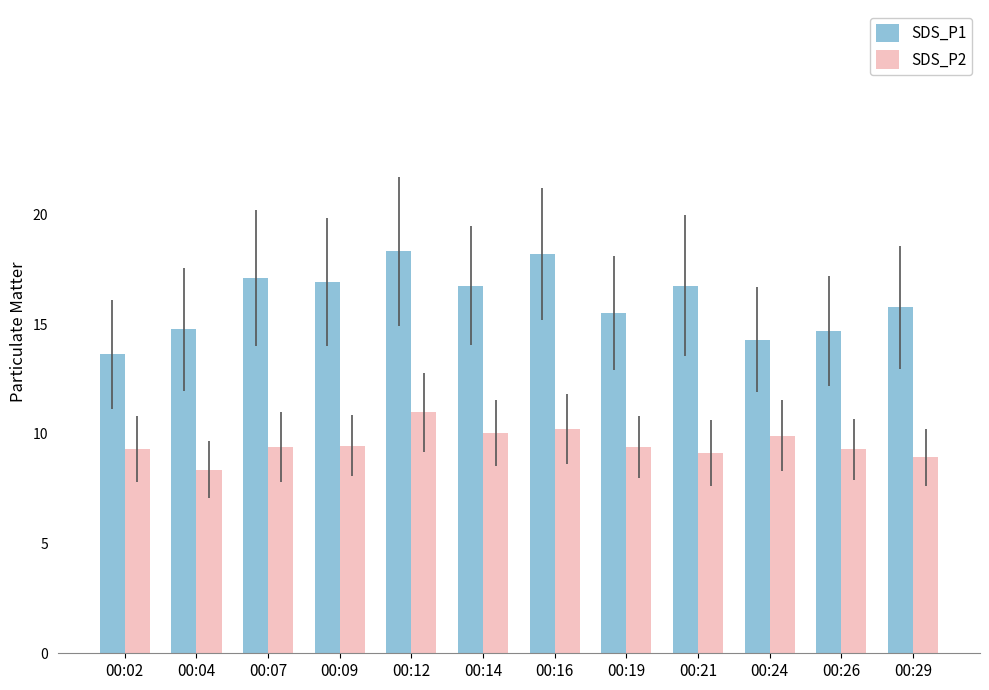

Read the SDS_P1 value at 00:04.

14.8